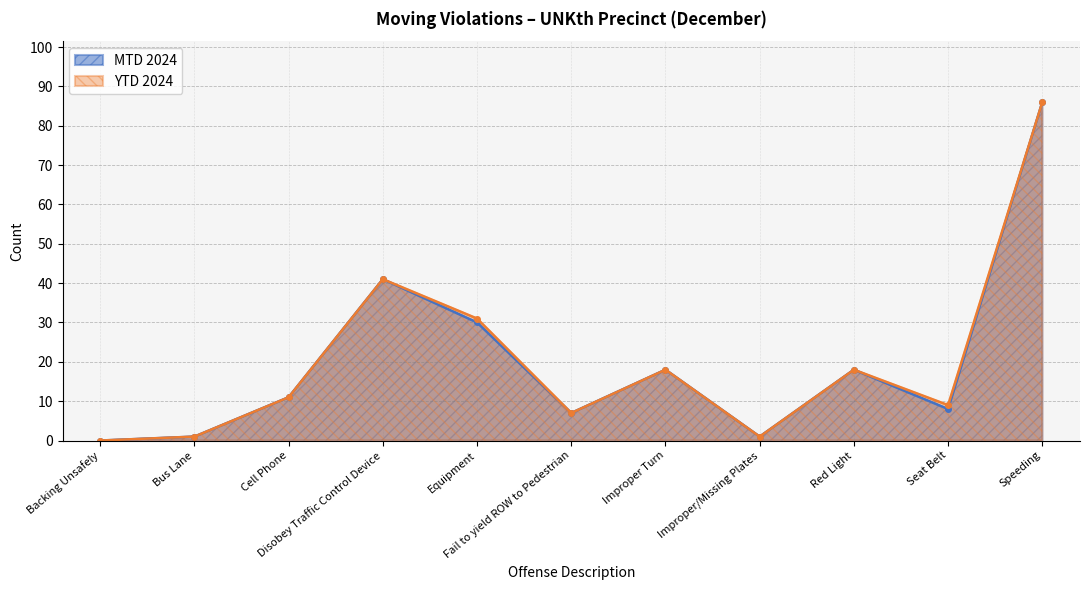

At which category does YTD 2024 reach its first local peak?

Disobey Traffic Control Device